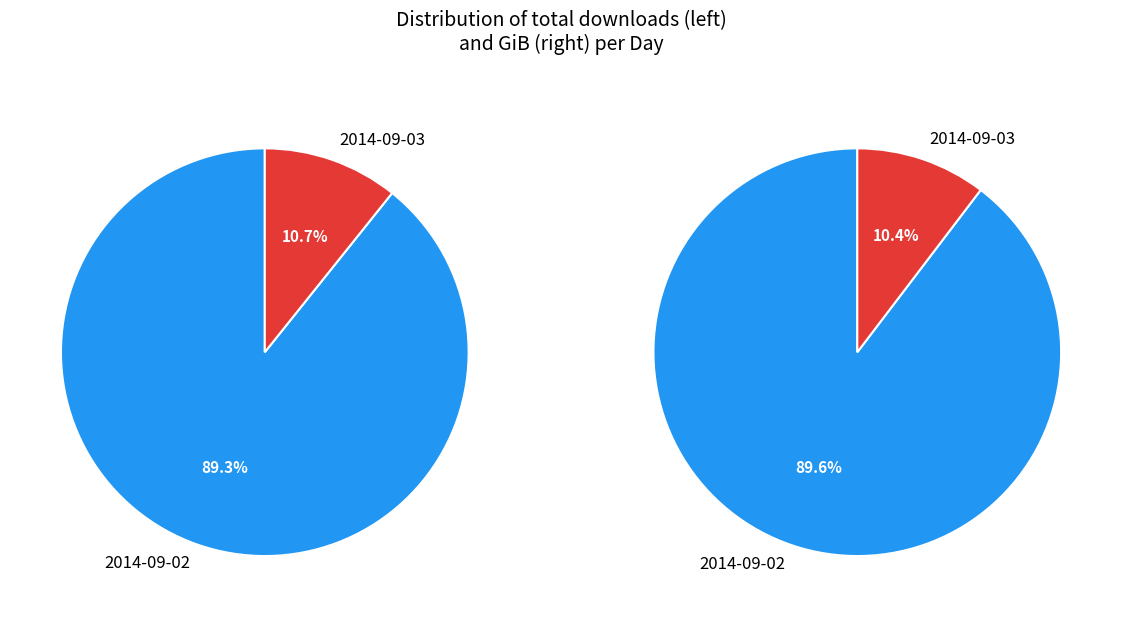

What is the majority slice?

2014-09-02